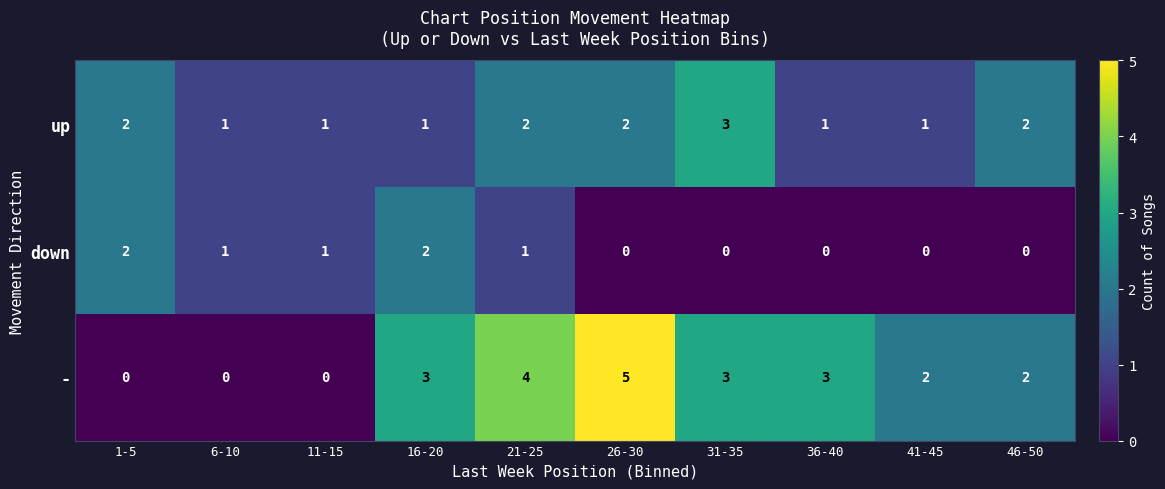

Which series has the widest spread of values?

-